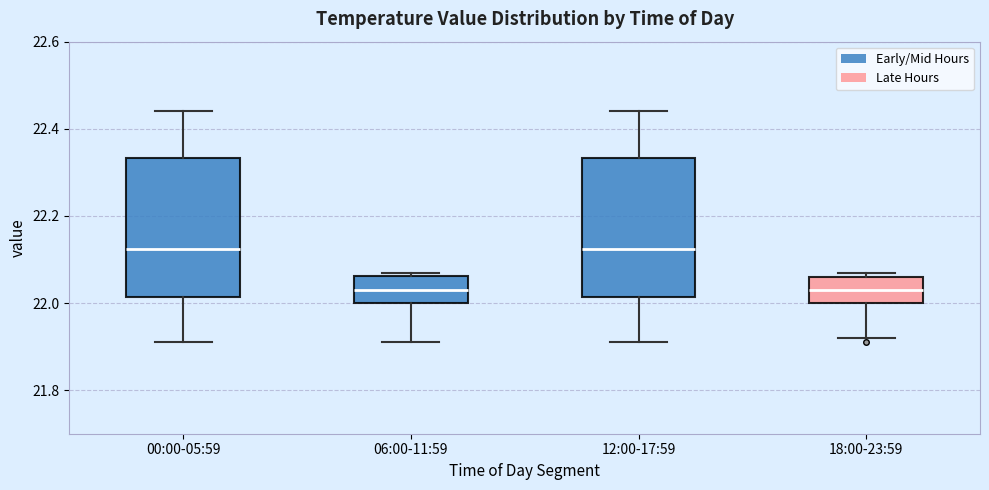

Reading left to right, read every box against the y-axis: the position of its median line, the range the box covers, and the ends of its whiskers. The values are not printed on the chart, so give them approximately, as read against the axis.

00:00-05:59: median 22.12, box 22.02 to 22.34, whiskers 21.92 to 22.44
06:00-11:59: median 22.04, box 22.00 to 22.06, whiskers 21.92 to 22.08
12:00-17:59: median 22.12, box 22.02 to 22.34, whiskers 21.92 to 22.44
18:00-23:59: median 22.04, box 22.00 to 22.06, whiskers 21.92 to 22.08